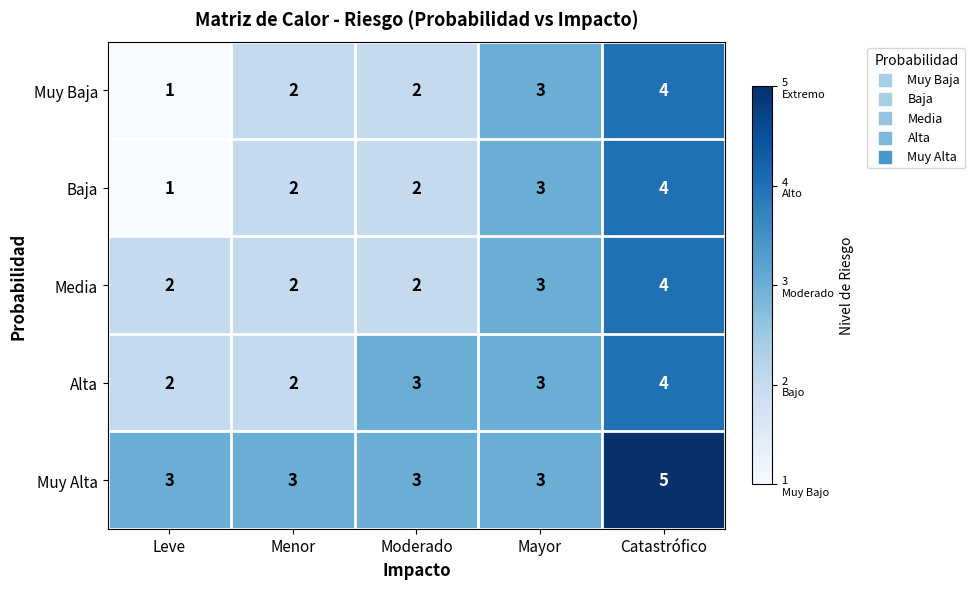

How many Muy Baja values are between 2 and 3?

3